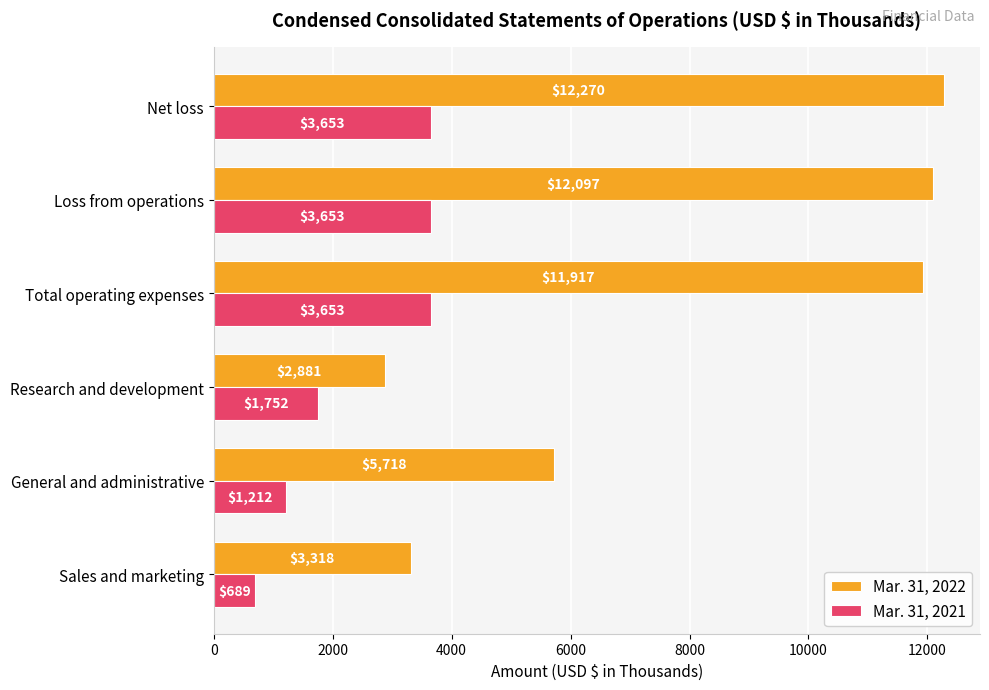

At which label does Mar. 31, 2022 reach its minimum?

Research and development